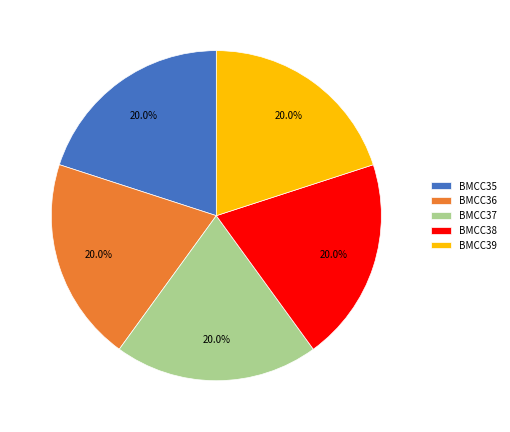

Is there any slice that represents more than half of the pie?

No